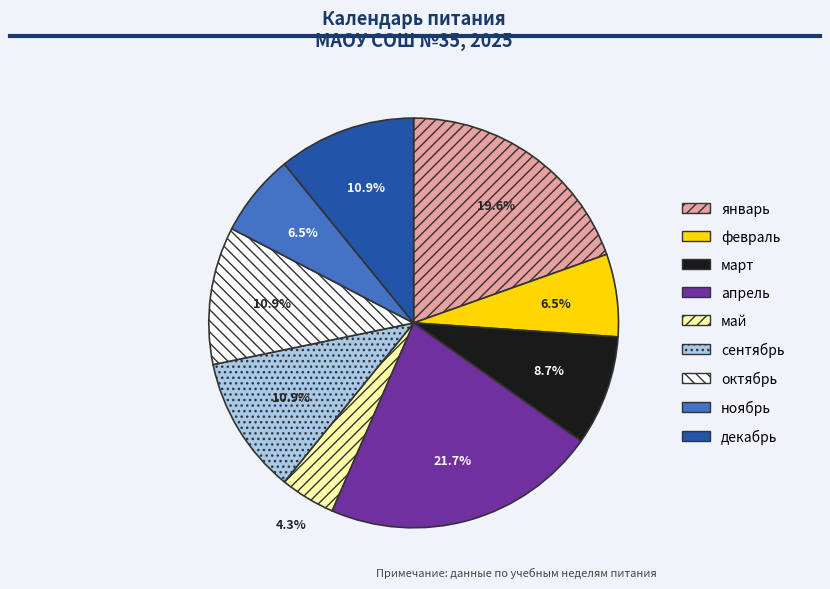

Approximately how many times larger is the value at май compared to апрель?

0.2